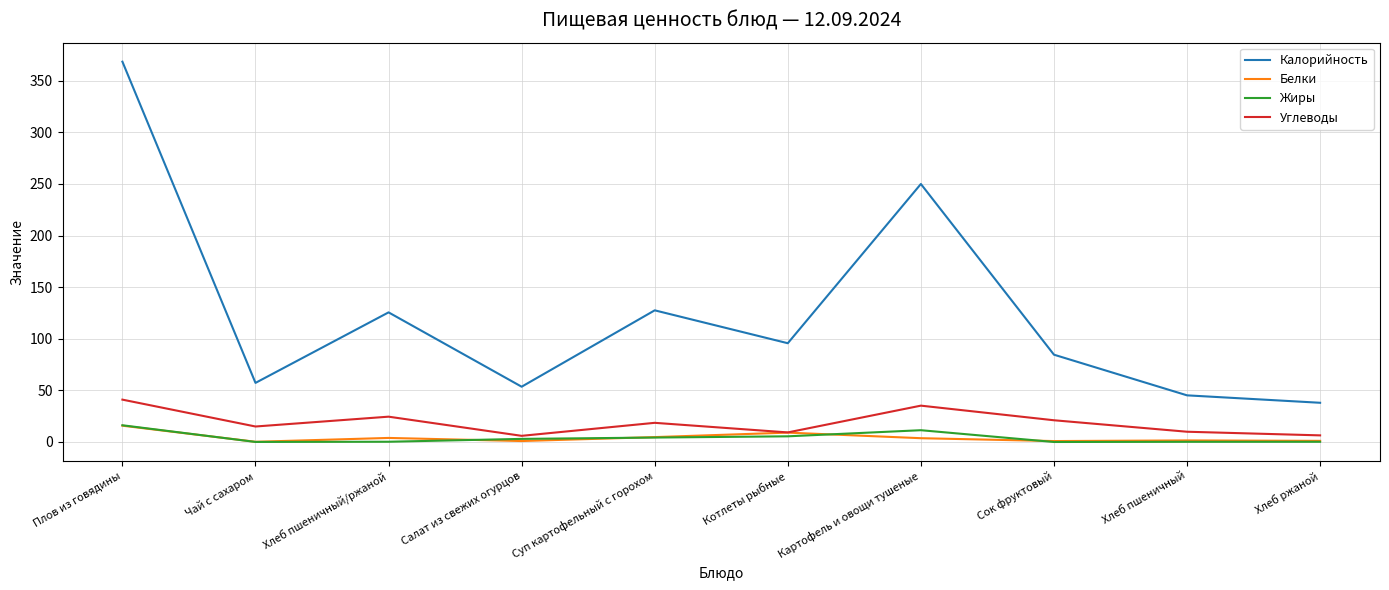

What is the highest value of the Калорийность series?

368.5